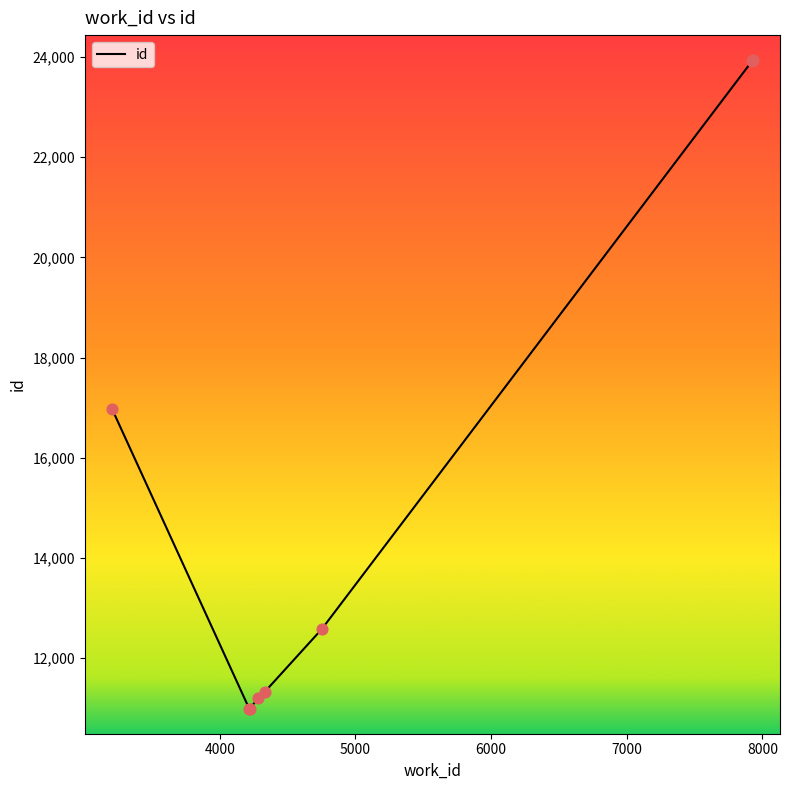

True or false: there are more than 2 points higher than both neighbors.

False